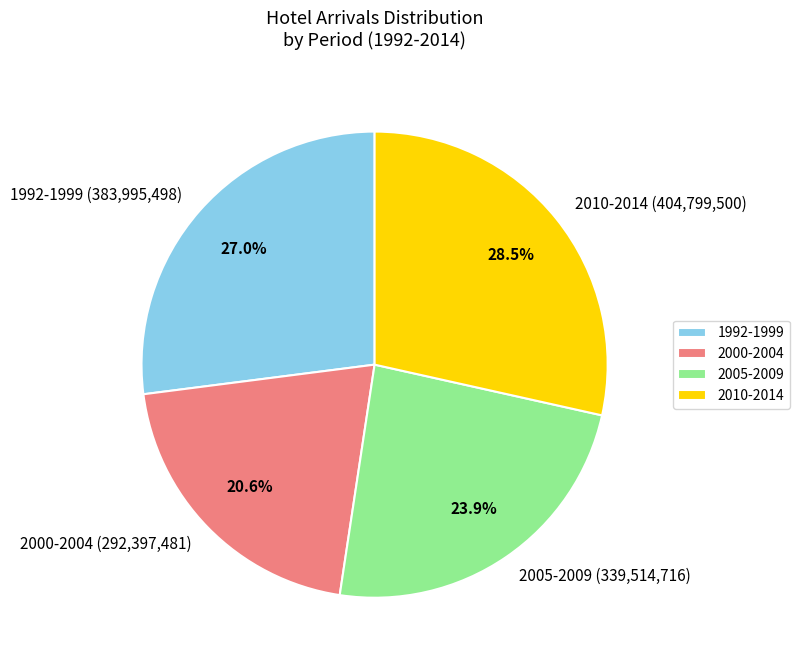

Which has a higher value, 2000-2004 (292,397,481) or 2010-2014 (404,799,500)?

2010-2014 (404,799,500)